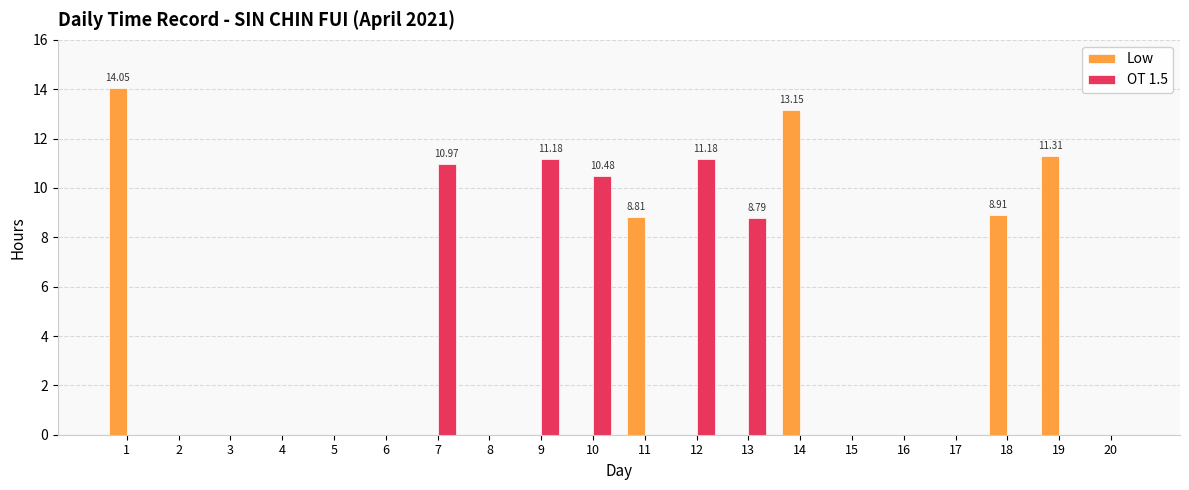

What is the total value across all series at 12?

11.2